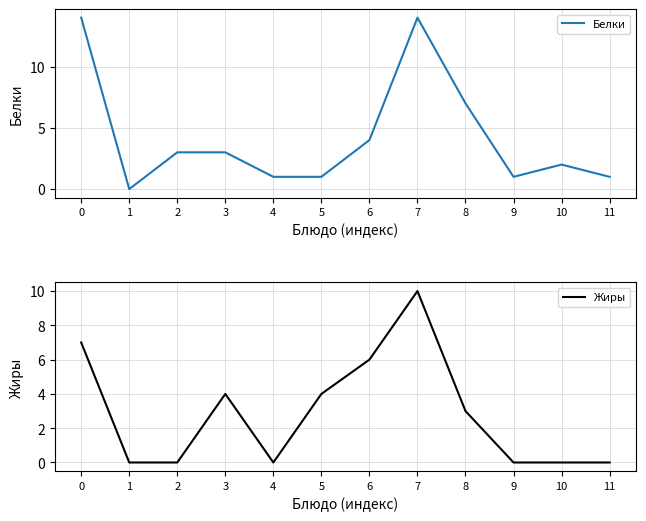

What is the value of the Белки point at the 10th from the left?

1